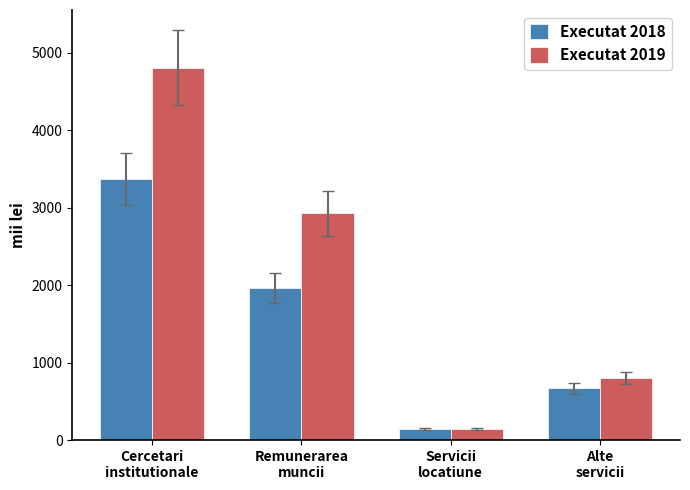

Reading right to left, transcribe all the data shown in this chart.

Executat 2018: 666.8	138.8	1962.6	3372.8
Executat 2019: 799.5	138.7	2927.0	4805.4